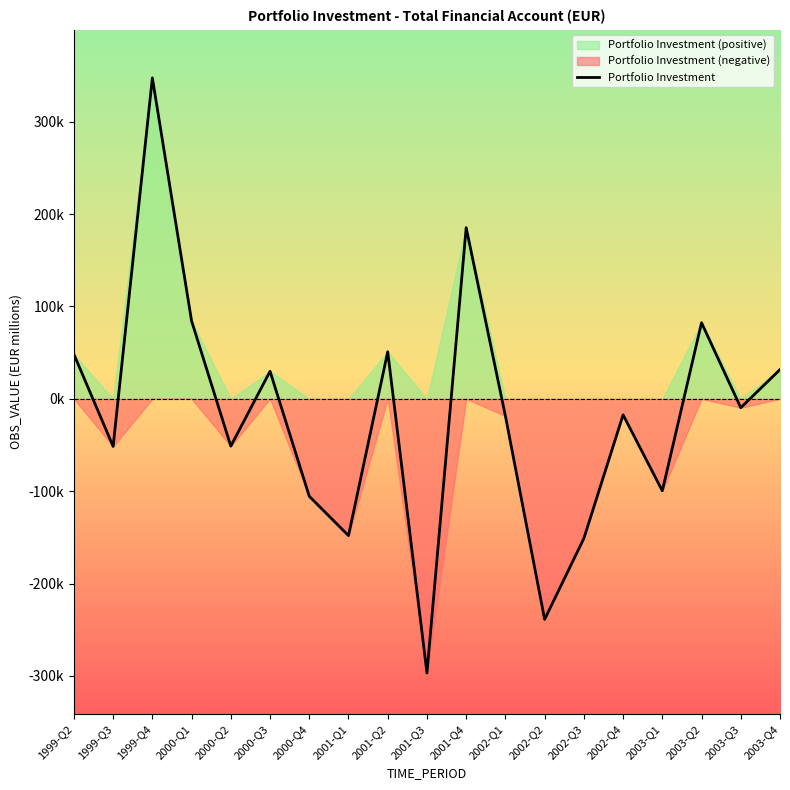

What is the difference between the values at 2001-Q3 and 2000-Q1?

381071.2